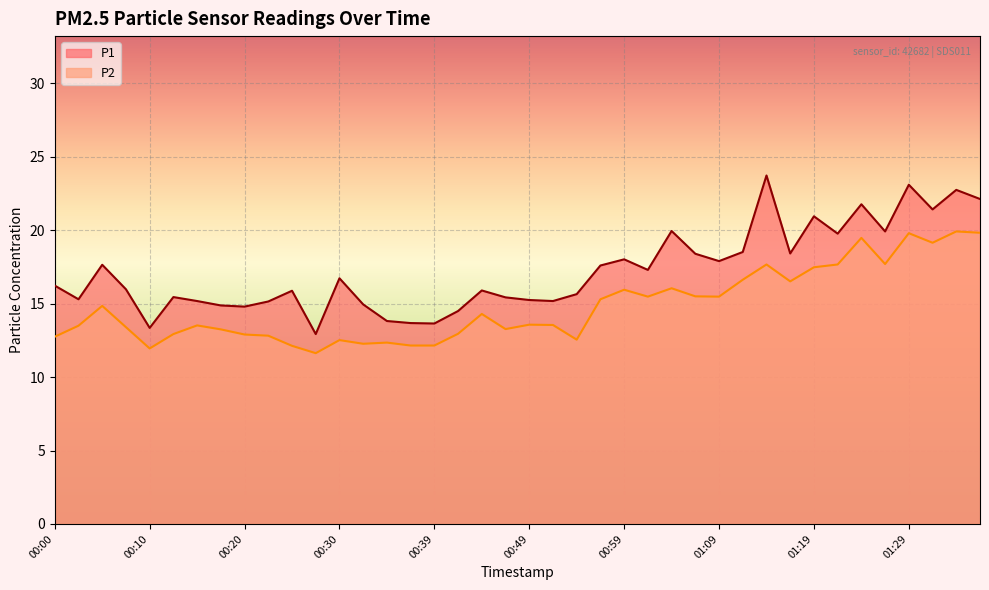

Where is the first local maximum for P1?

00:05